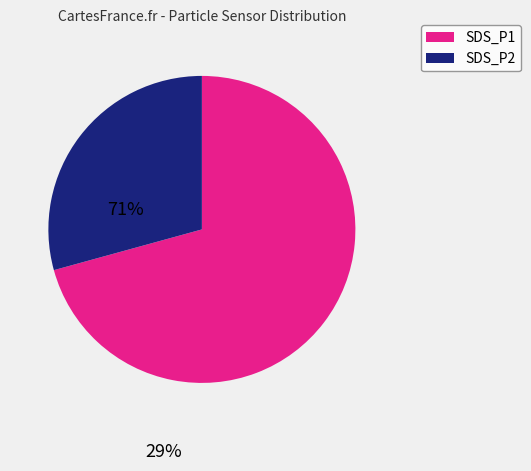

Is there any slice that represents more than half of the pie?

Yes